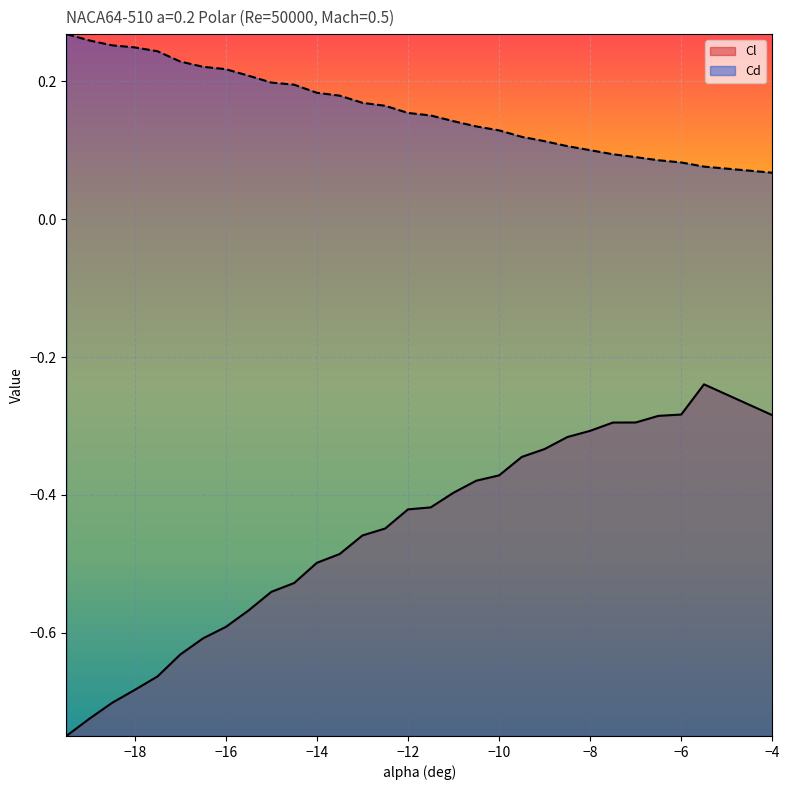

What is the label of the 18th point from the right?

-13.5